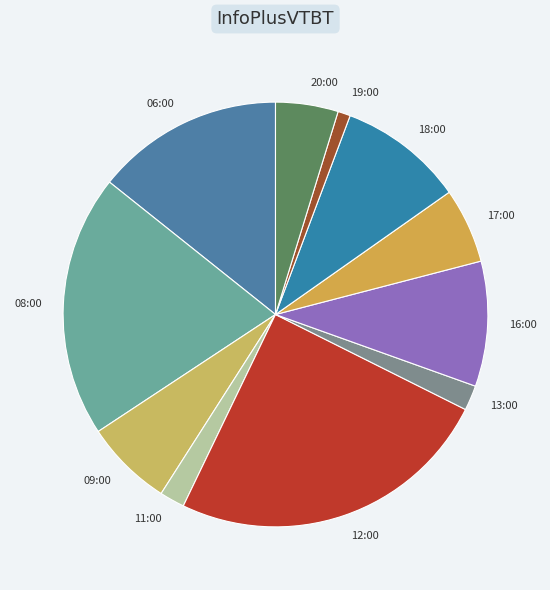

Which slice is the smallest?

19:00